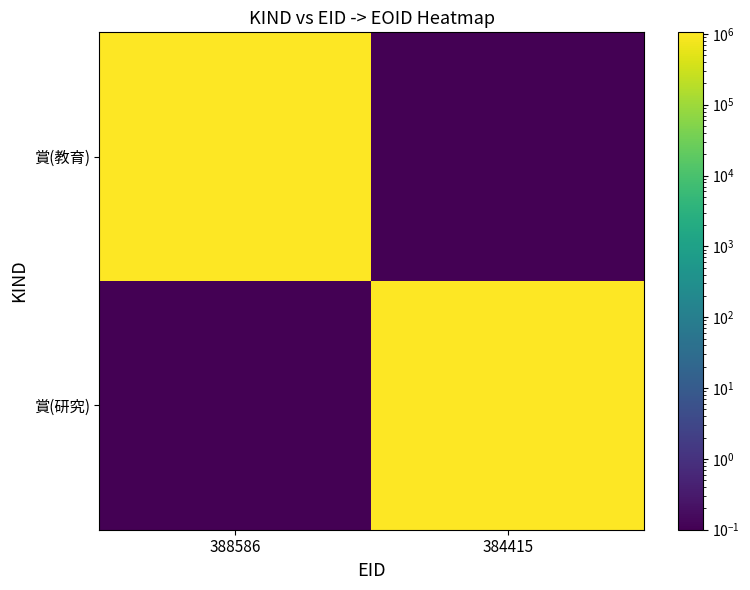

At 388586, list the series in order from largest to smallest.

賞(教育), 賞(研究)